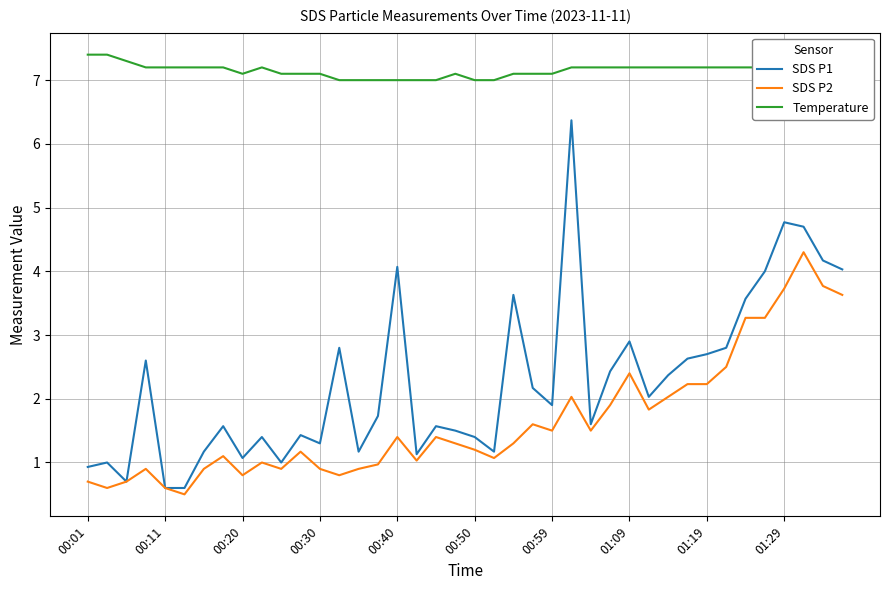

List the series in order of their peak value, highest first.

Temperature, SDS P1, SDS P2